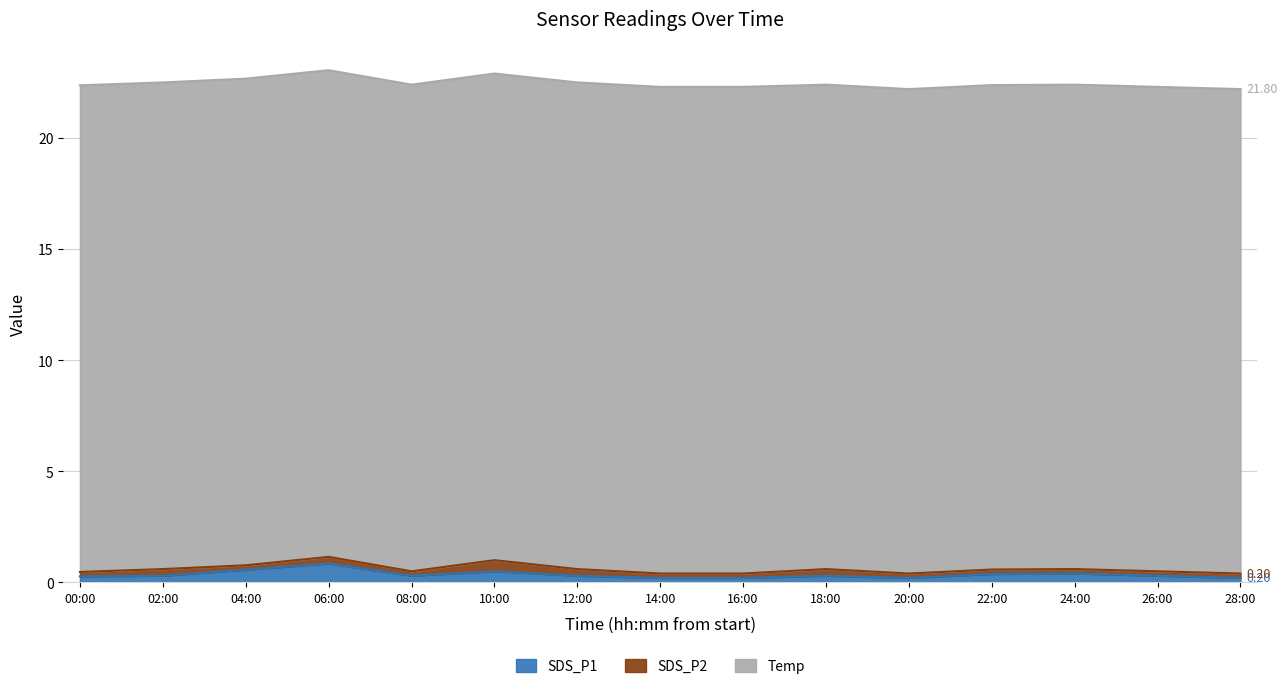

What is the smallest value displayed?

0.2